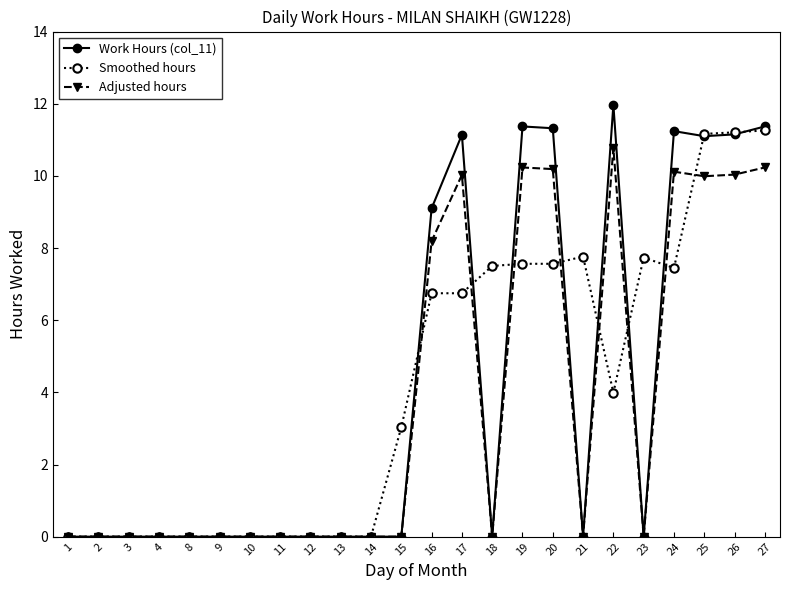

What is the difference between the maximum and minimum values in the Work Hours (col_11) series?

12.0